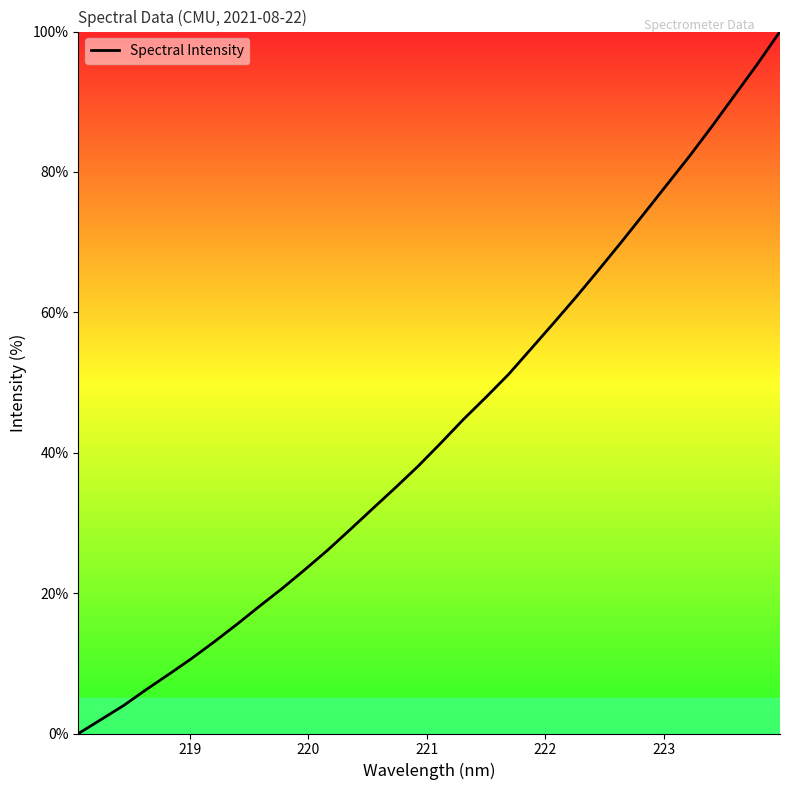

What is the difference between the maximum and minimum values?

100.0